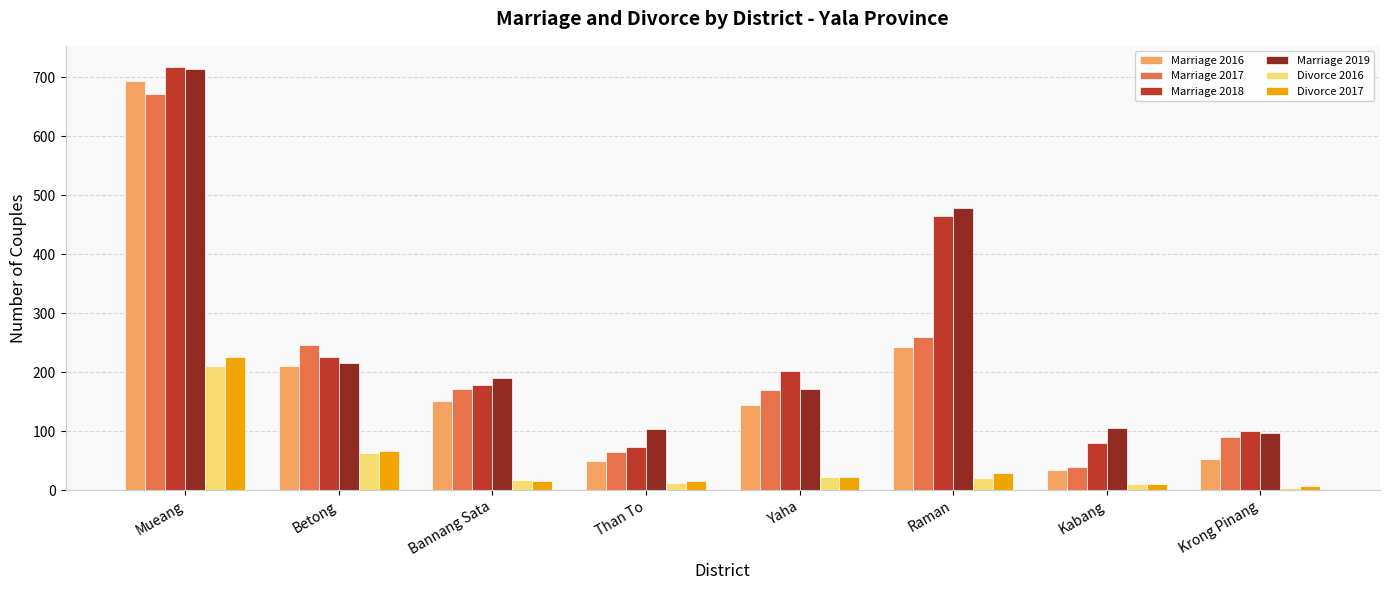

Which category has the highest value across all series?

Mueang